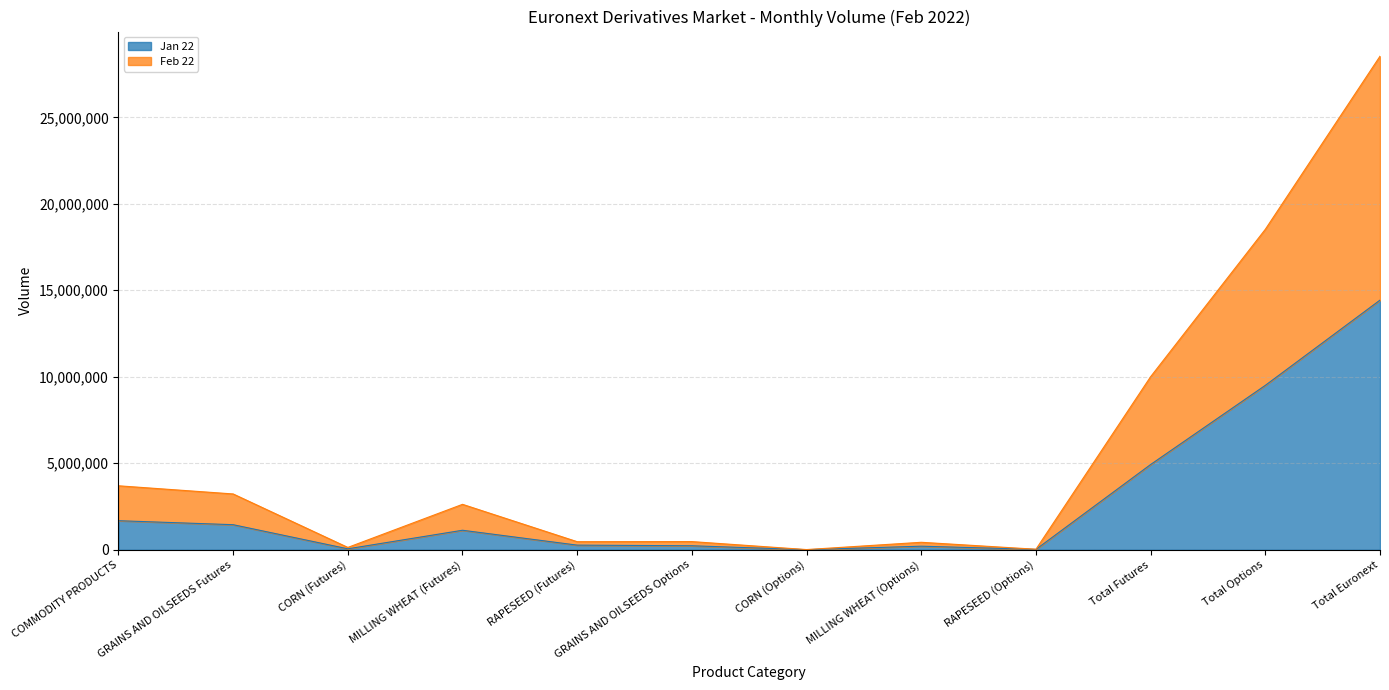

Reading right to left, extract all data points from this chart.

Jan 22: Total Euronext=14431062	Total Options=9503697	Total Futures=4927365	RAPESEED (Options)=20751	MILLING WHEAT (Options)=205869	CORN (Options)=3982	GRAINS AND OILSEEDS Options=230602	RAPESEED (Futures)=267199	MILLING WHEAT (Futures)=1127198	CORN (Futures)=54298	GRAINS AND OILSEEDS Futures=1448695	COMMODITY PRODUCTS=1679297
Feb 22: Total Euronext=28531823	Total Options=18525732	Total Futures=10006091	RAPESEED (Options)=29558	MILLING WHEAT (Options)=431467	CORN (Options)=10564	GRAINS AND OILSEEDS Options=471589	RAPESEED (Futures)=465834	MILLING WHEAT (Futures)=2626024	CORN (Futures)=134345	GRAINS AND OILSEEDS Futures=3226203	COMMODITY PRODUCTS=3697792